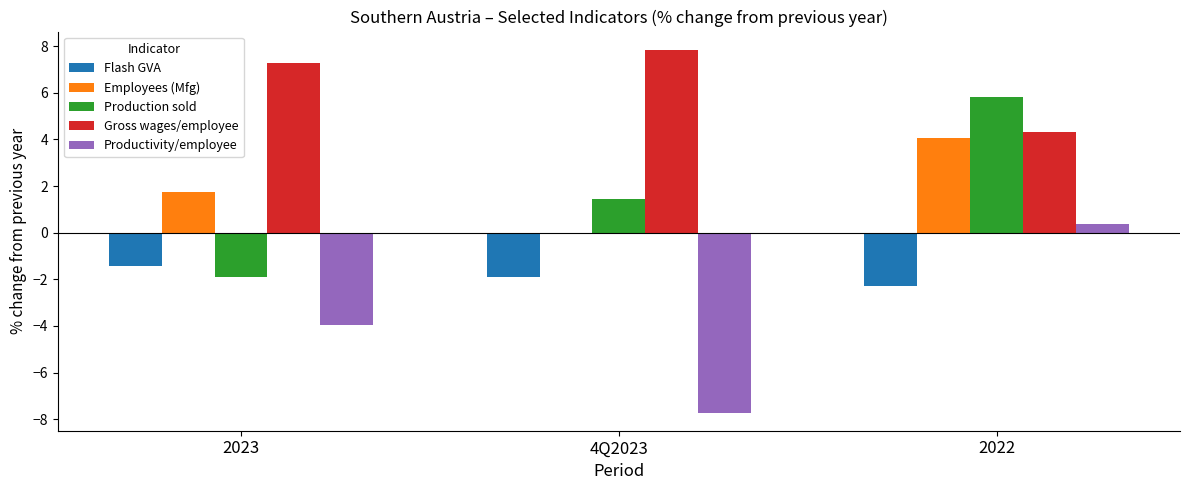

Which series has the largest total across all categories?

Gross wages/employee